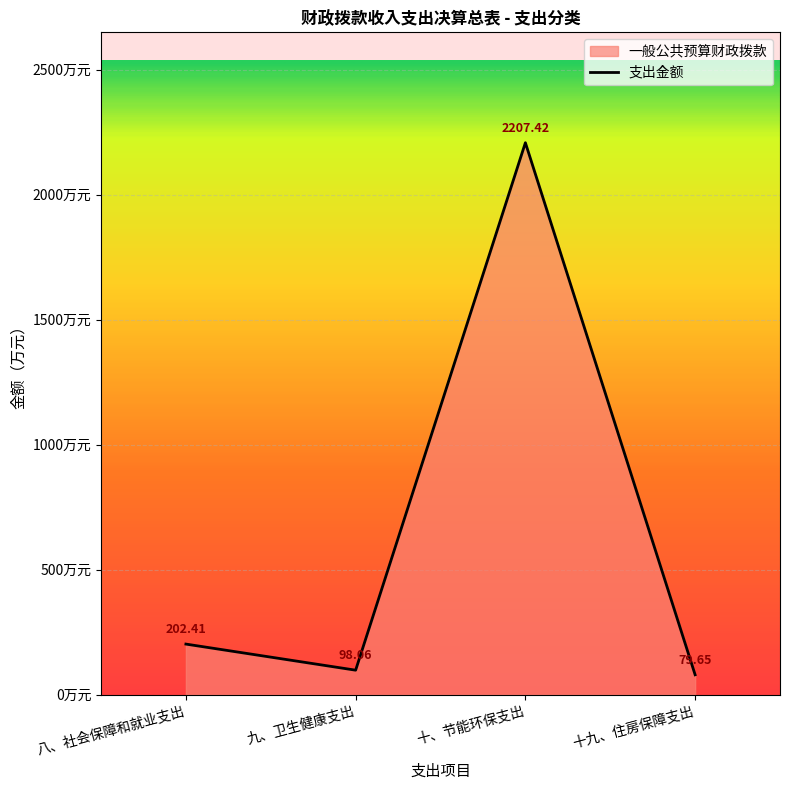

Where does the data first go above 202?

八、社会保障和就业支出